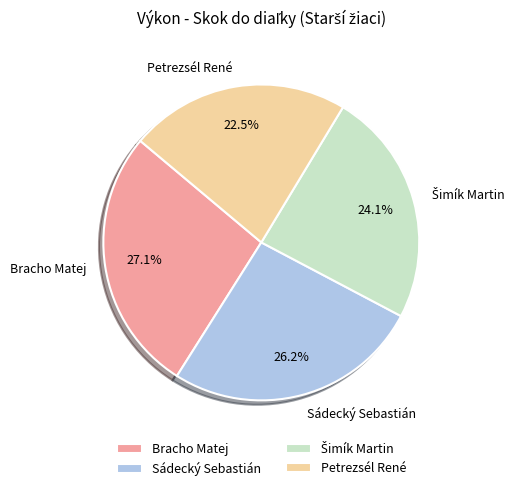

Which category has the biggest portion of the pie?

Bracho Matej